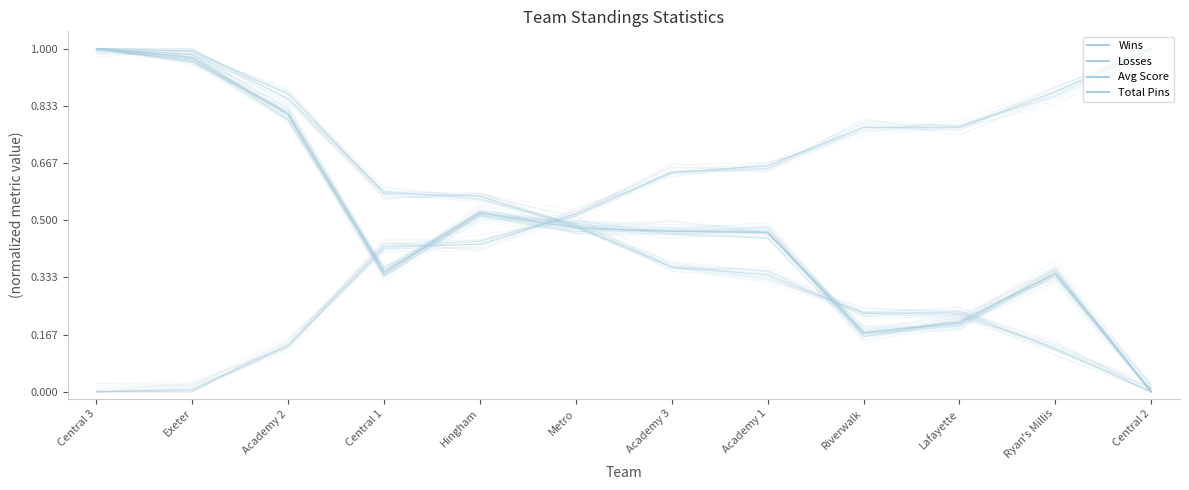

After their last crossing, which series has the higher values: Losses or Total Pins?

Losses